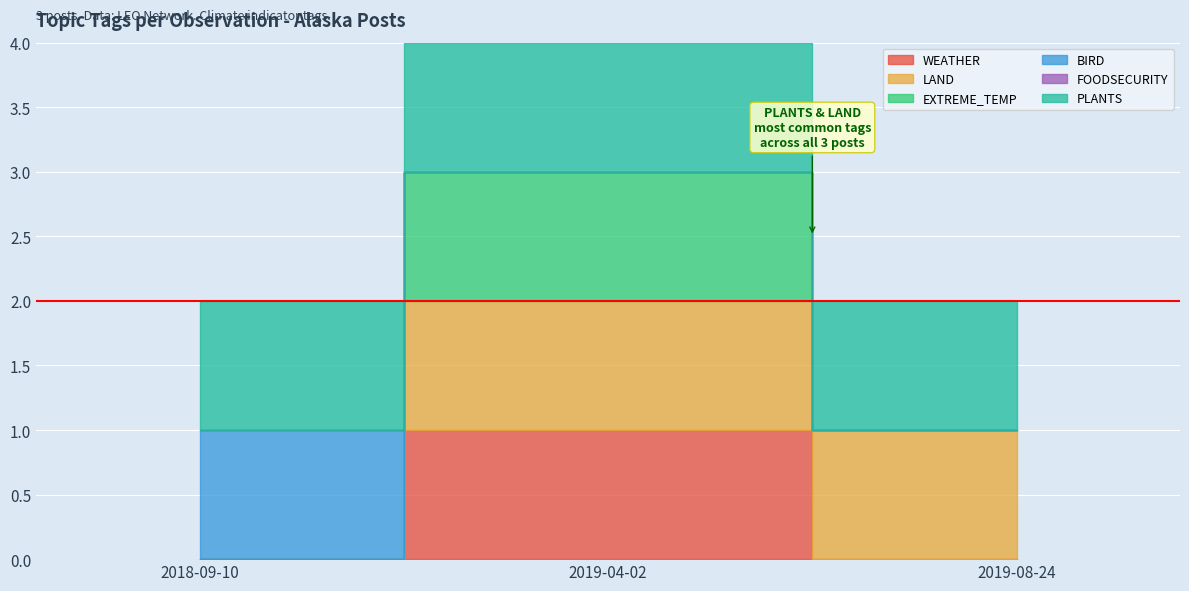

What is the sum of all EXTREME_TEMP values?

1